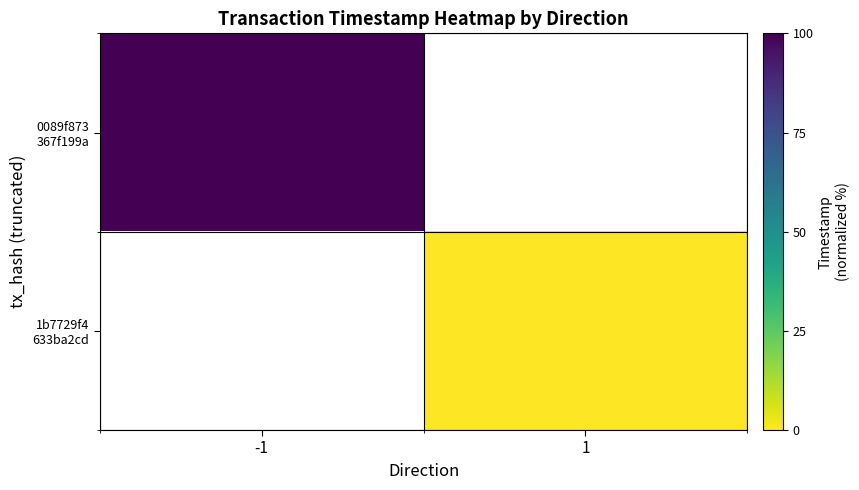

At how many categories does at least one series exceed 71?

1